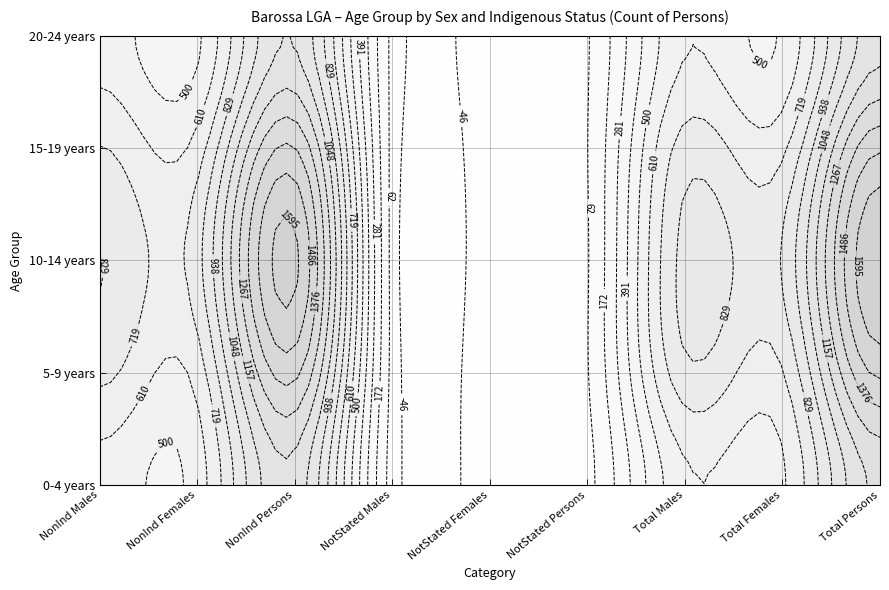

Between 7 and 1, which is larger?

7